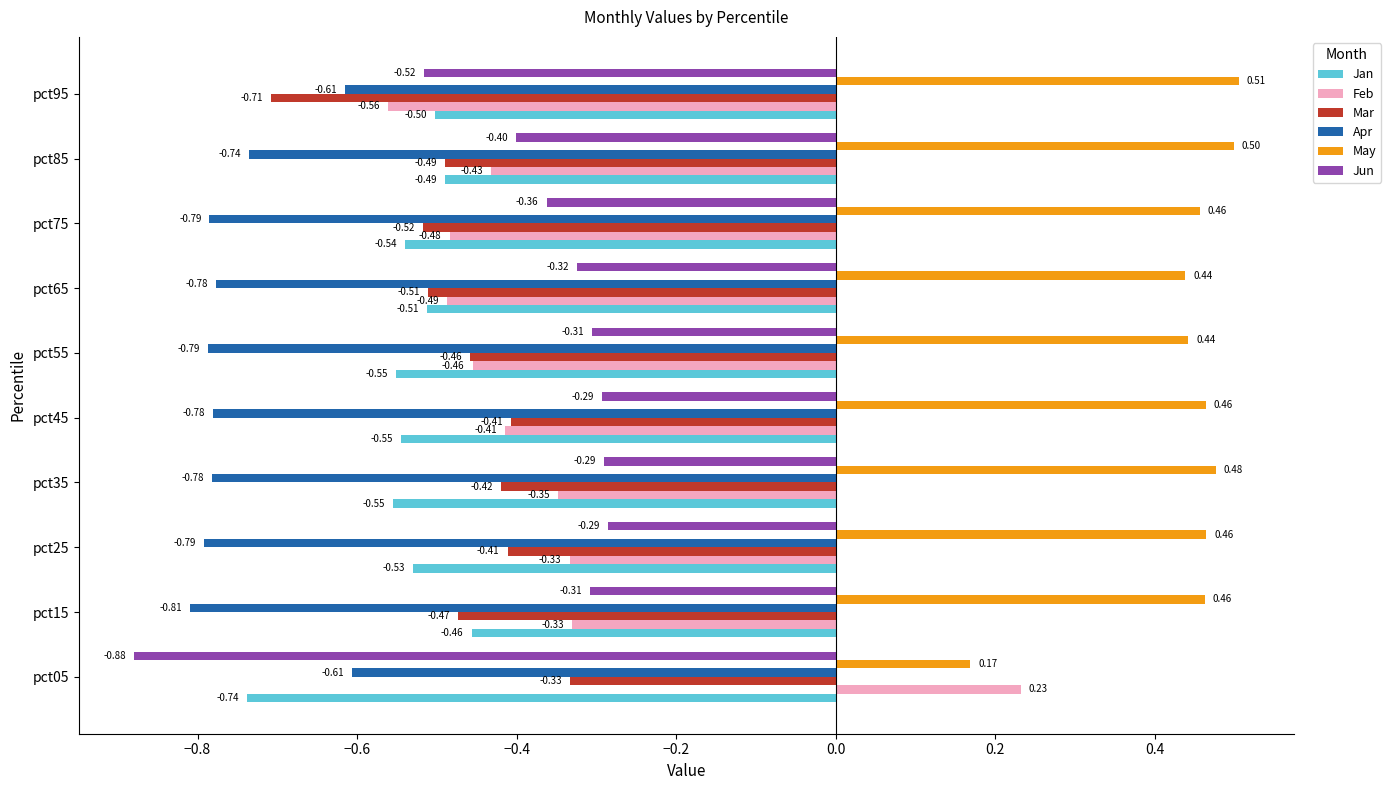

Which series has the widest spread of values?

Feb